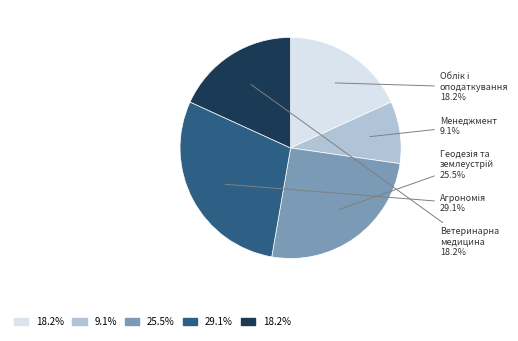

Is there any slice that represents more than half of the pie?

No